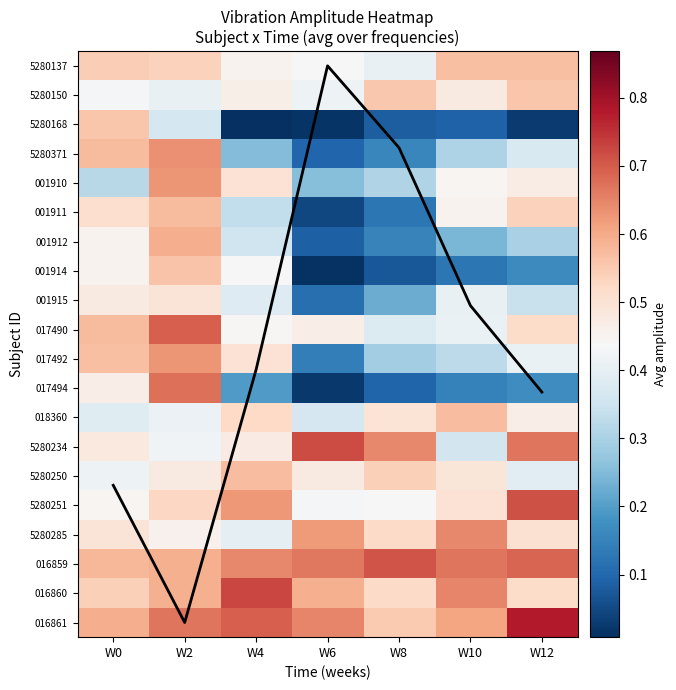

Which series has the largest range (max minus min)?

Mean (scaled)